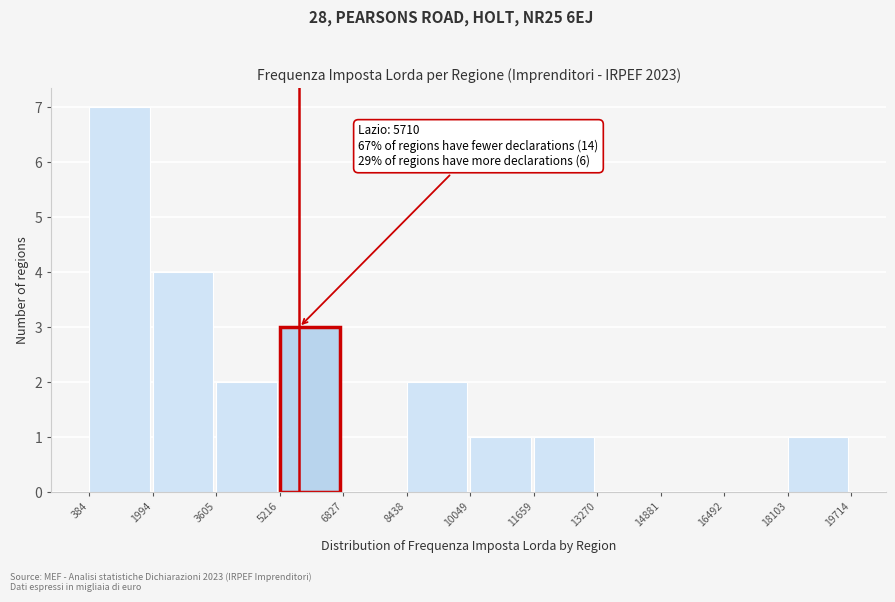

Which range on the x-axis has the tallest bar?

384 to 1994